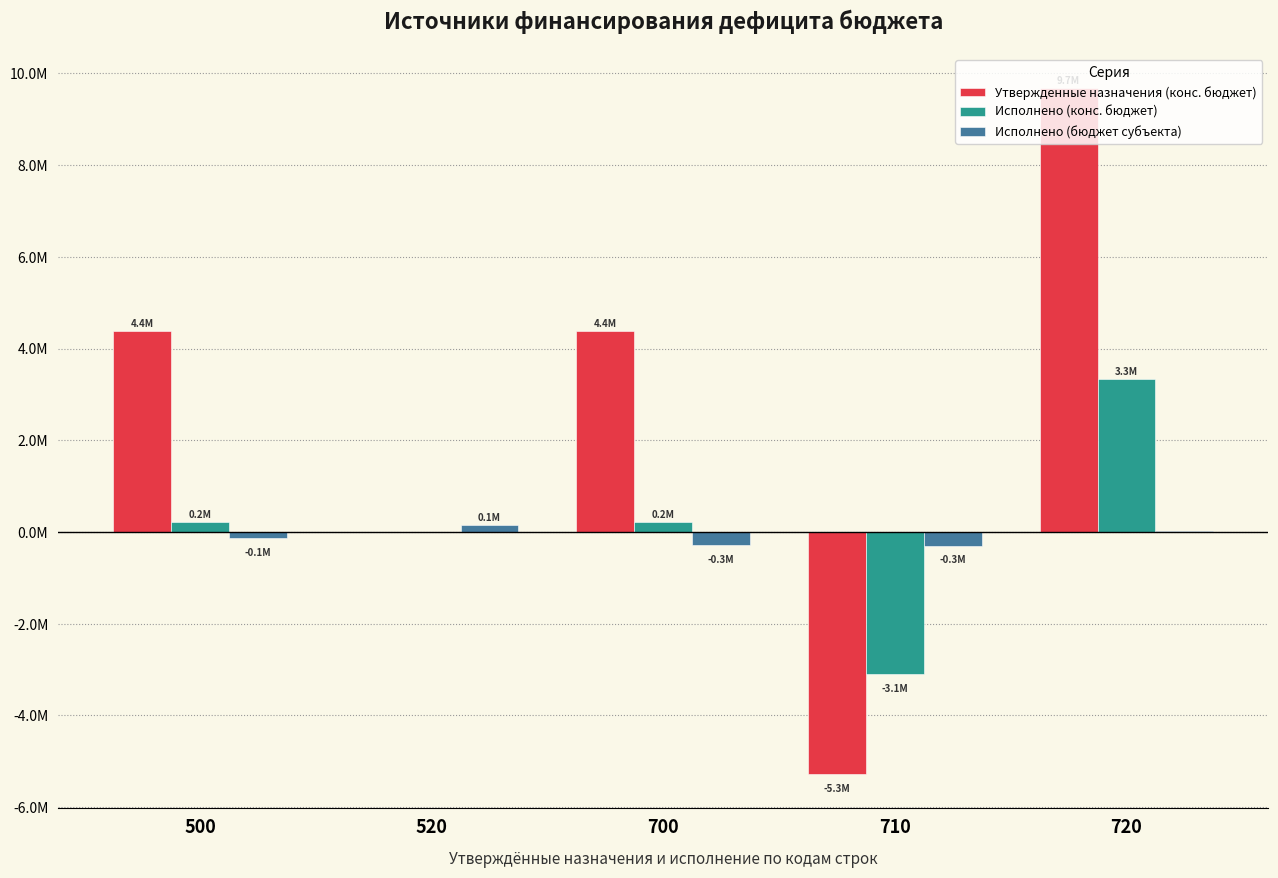

Is it true that Исполнено (бюджет субъекта) equals 150000.0 at 520?

True